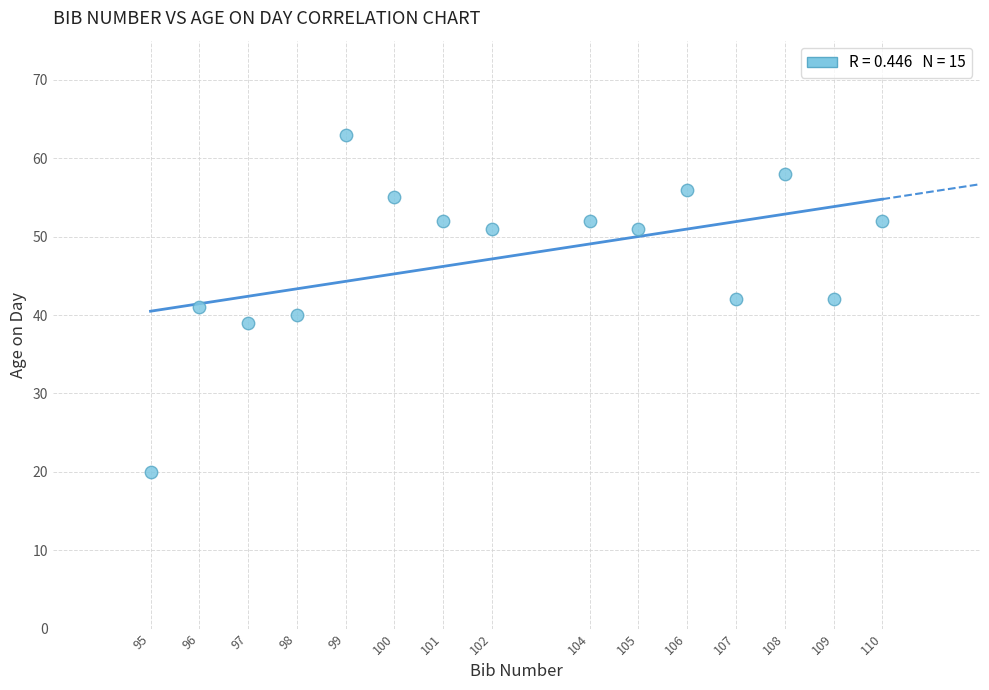

What is the range of Y values (max minus min)?

43